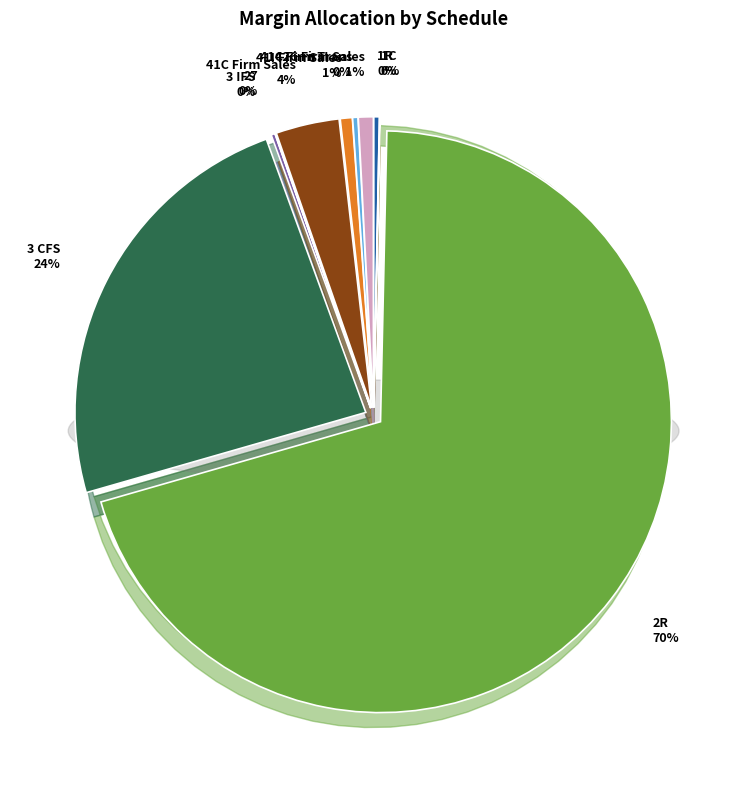

To the nearest percent, what is the combined percentage of 41C Firm Sales and 41C Firm Trans?

4%